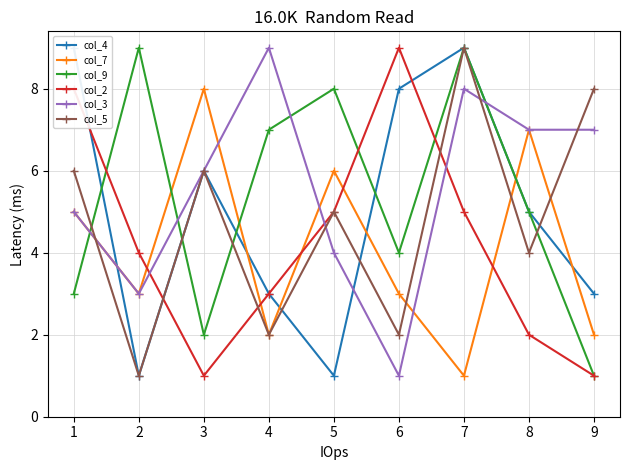

Is the value of col_5 at 6 greater than the value of col_3 at 5?

No